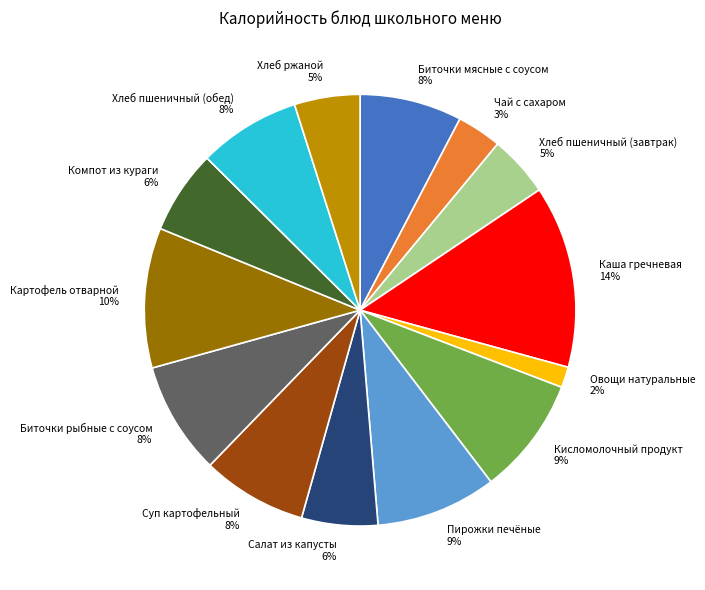

How many slices are in this pie chart?

14